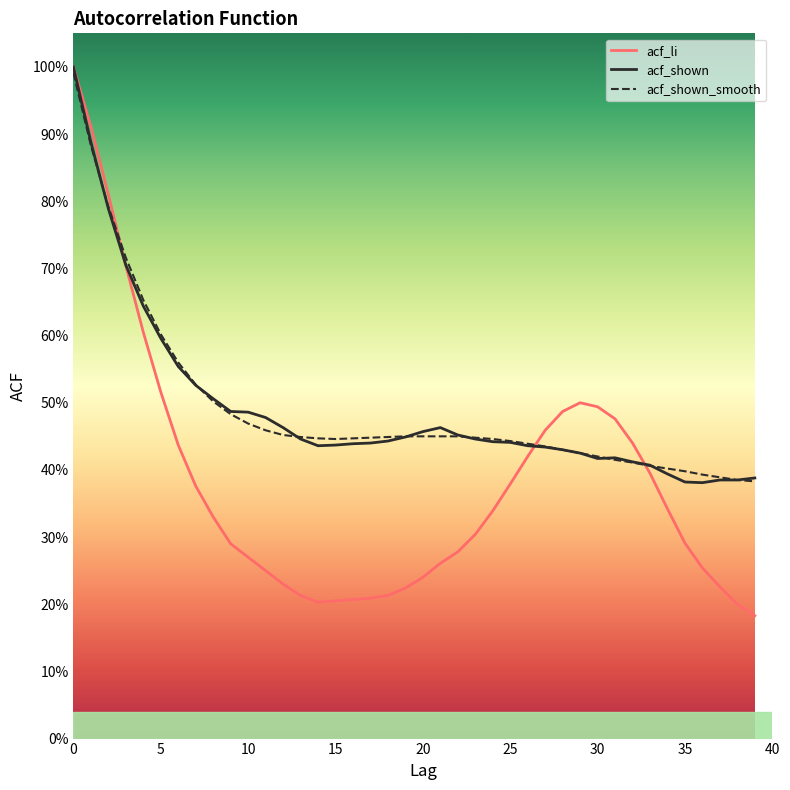

What is the difference between the highest and lowest values at 13?

0.2